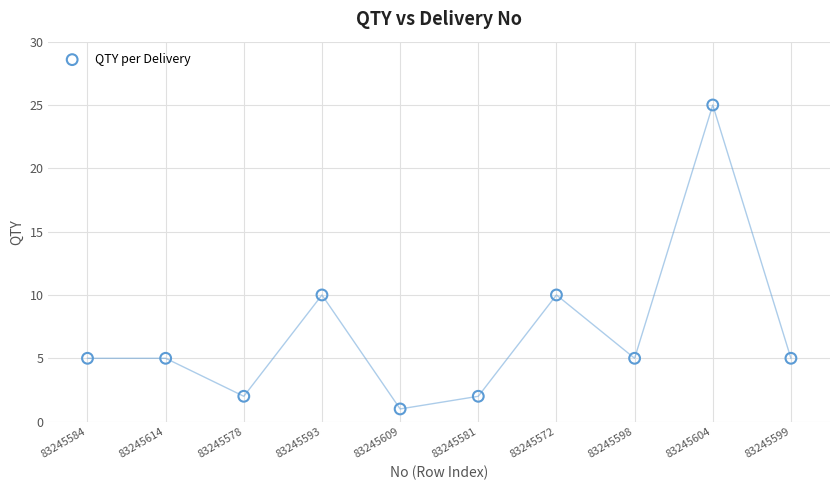

What is the average Y value?

7